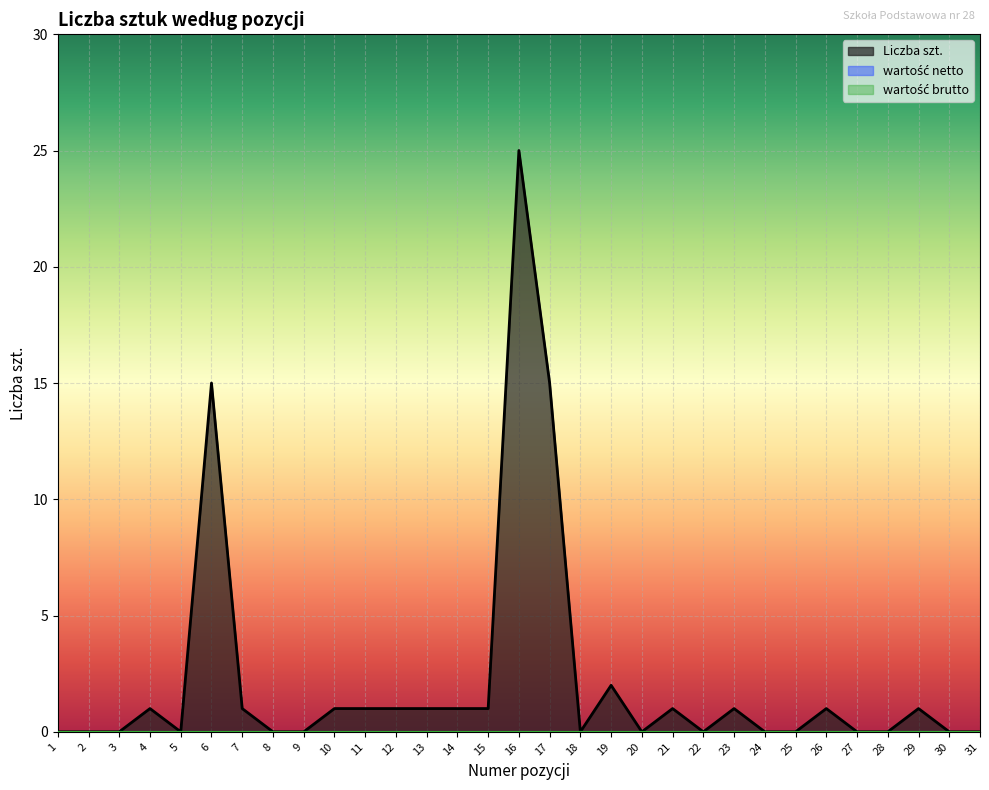

Between 5 and 29, which is larger?

29